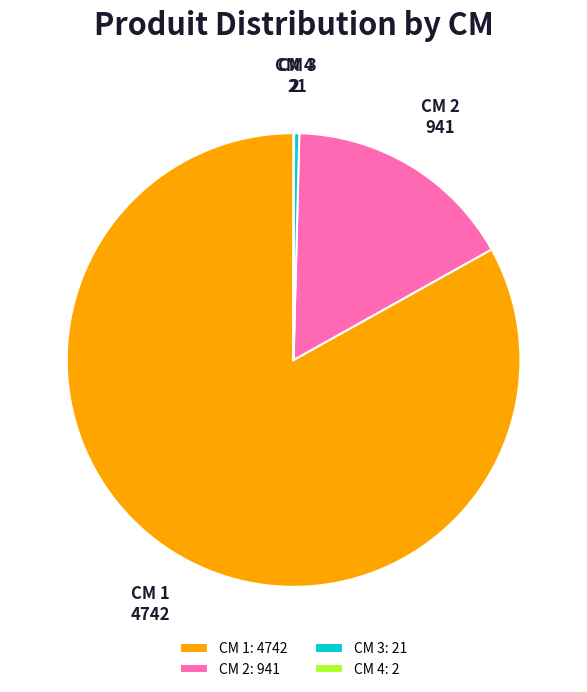

Is it true that CM 1 is 83% of the pie?

True